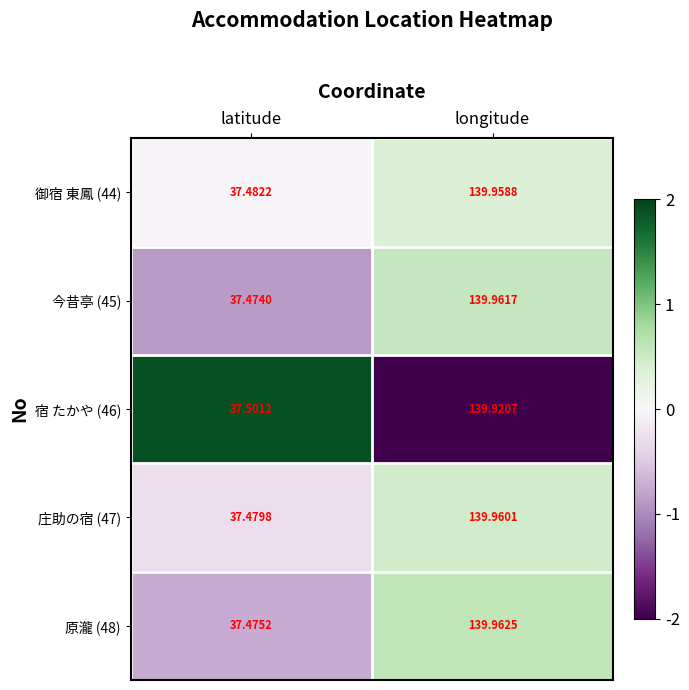

At which label is 庄助の宿 (47) closest to 88?

latitude